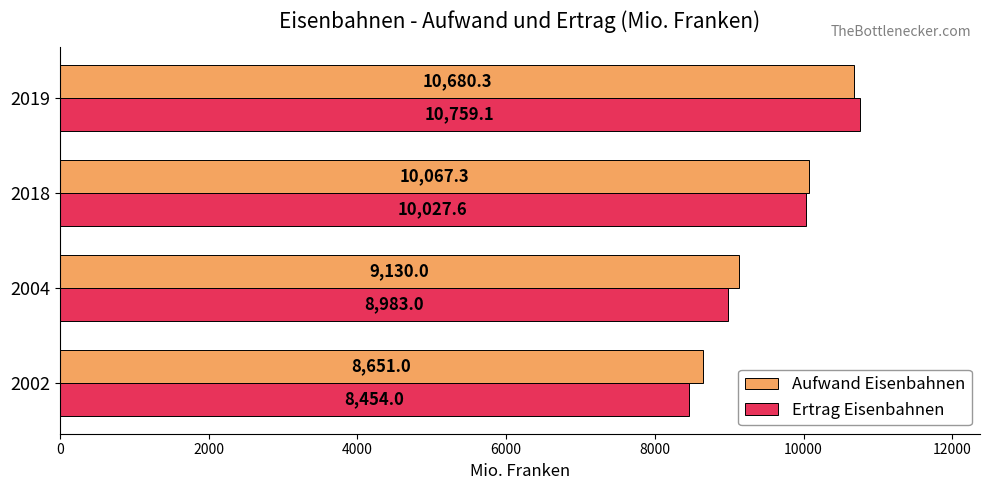

Which label corresponds to the largest value in the chart?

2019